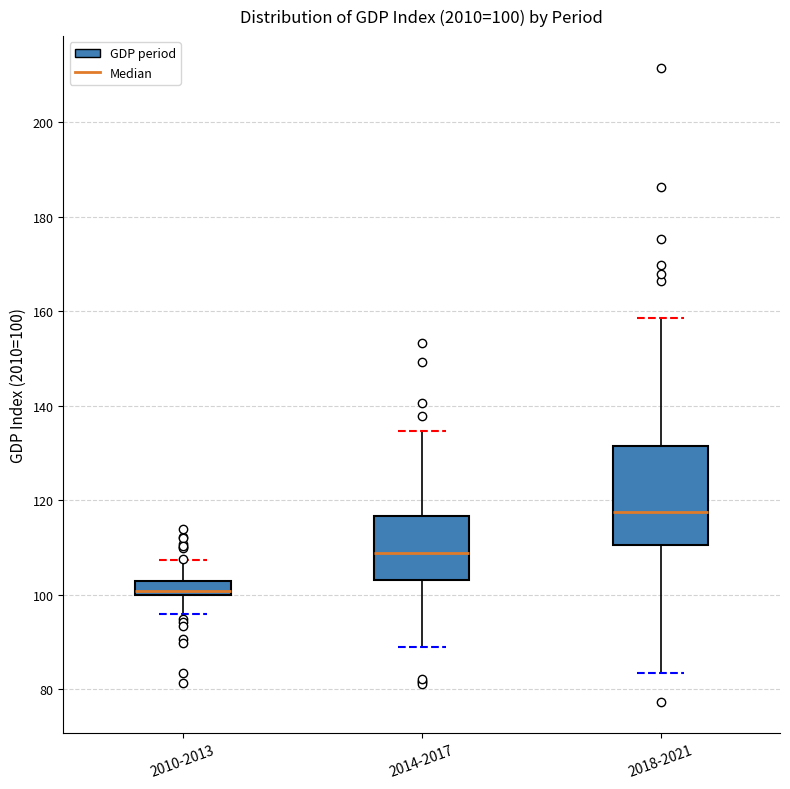

Which box's median line is the highest?

2018-2021